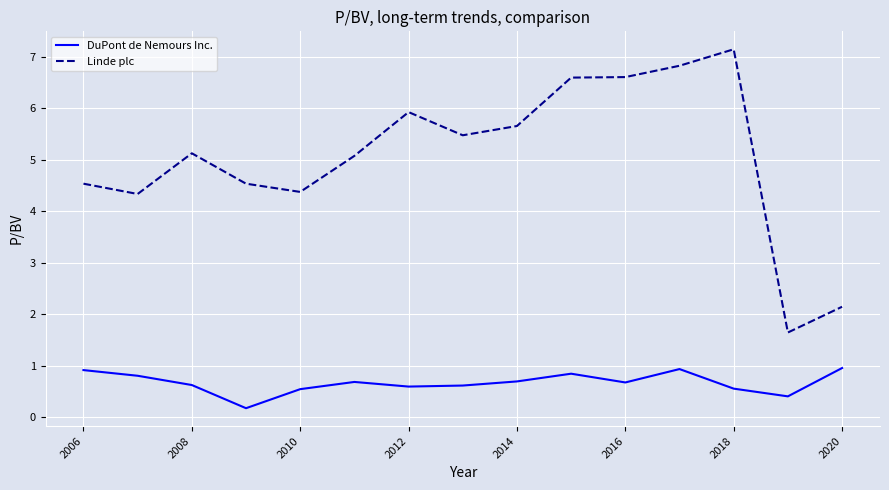

What is the difference between the maximum and minimum values in the Linde plc series?

5.5